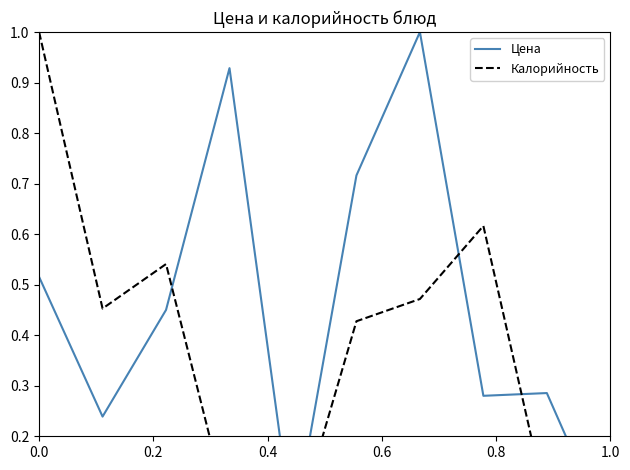

The value of Цена at 0.0 is 0.5. True or false?

True